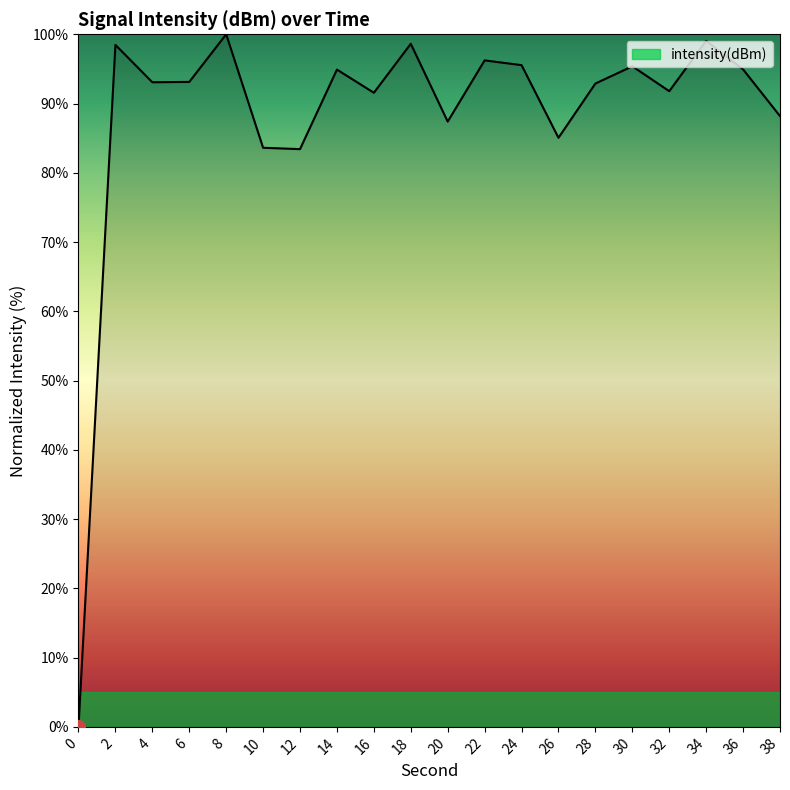

Where does the data first go above 93?

2